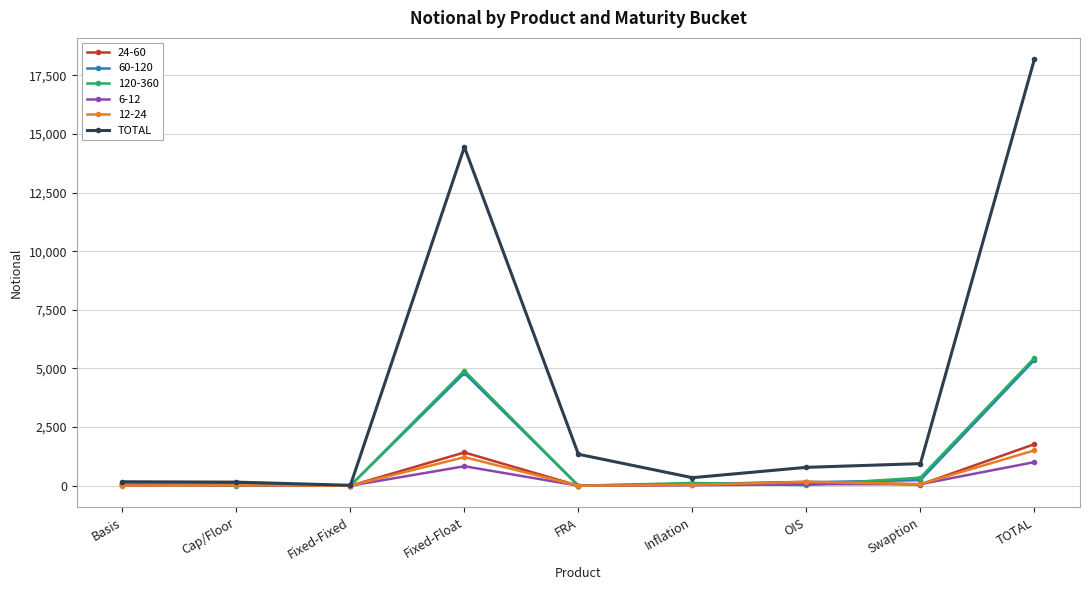

Which series changed the most between Fixed-Fixed and TOTAL?

TOTAL